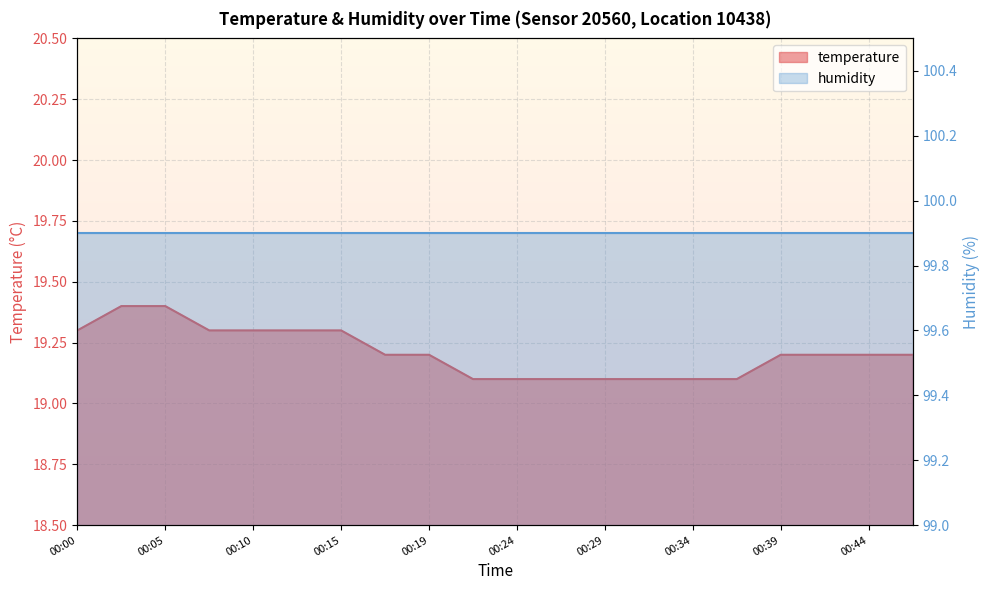

Which has a higher value, 00:05 or 00:02?

00:05